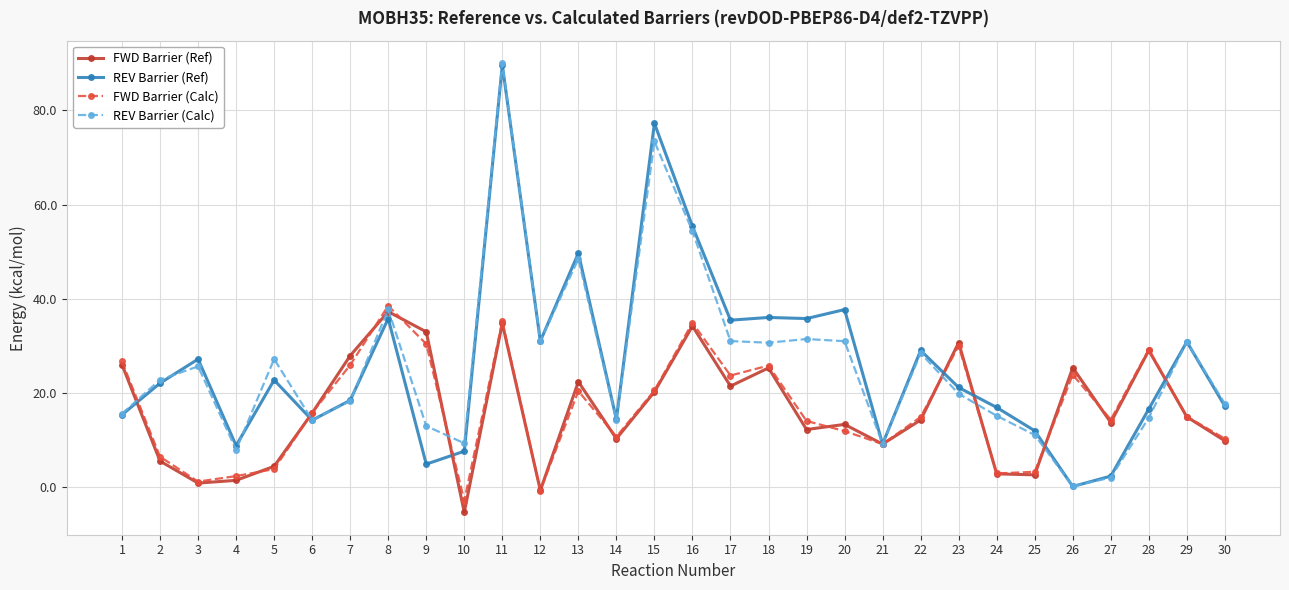

What is the highest value of the FWD Barrier (Ref) series?

37.3